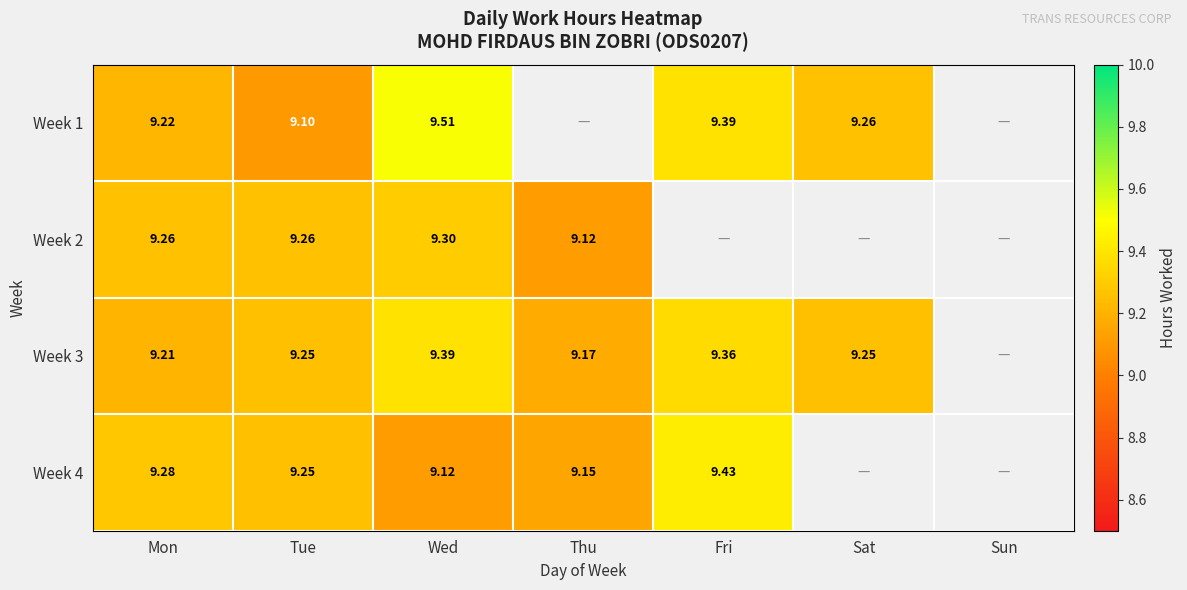

Between Fri and Mon, which is larger?

Fri